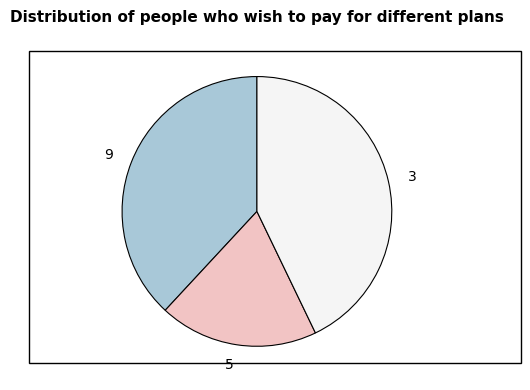

How many segments does this pie chart have?

3